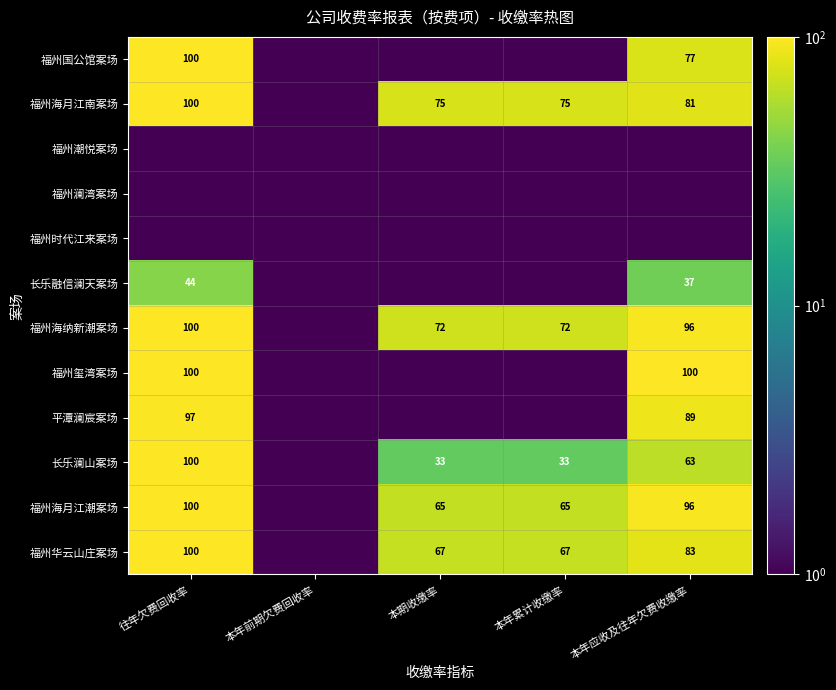

Is the value of 福州海月江南案场 at 本年应收及往年欠费收缴率 greater than the value of 福州国公馆案场 at 往年欠费回收率?

No